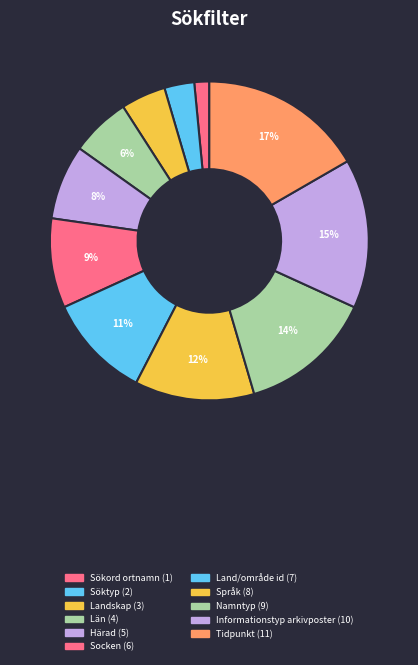

Is it true that Namntyp is 4% of the pie?

False